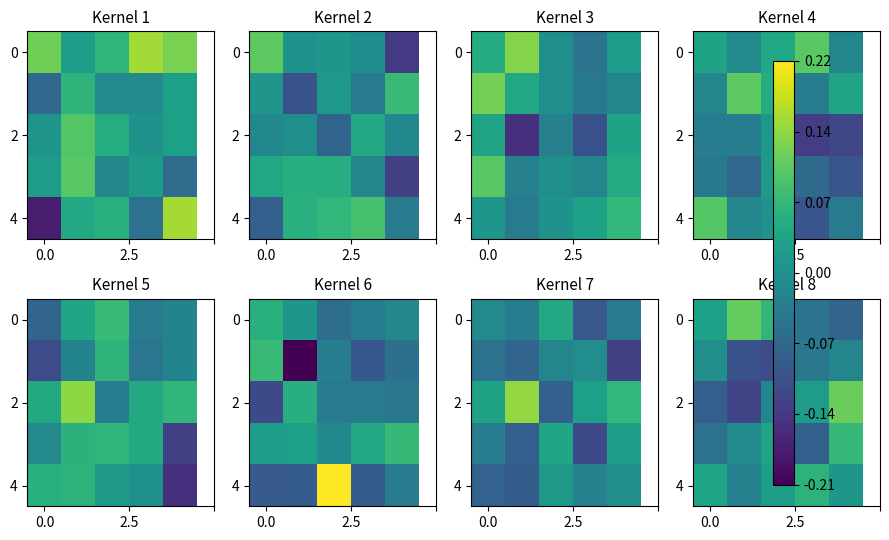

Which category has the highest value across all series?

4